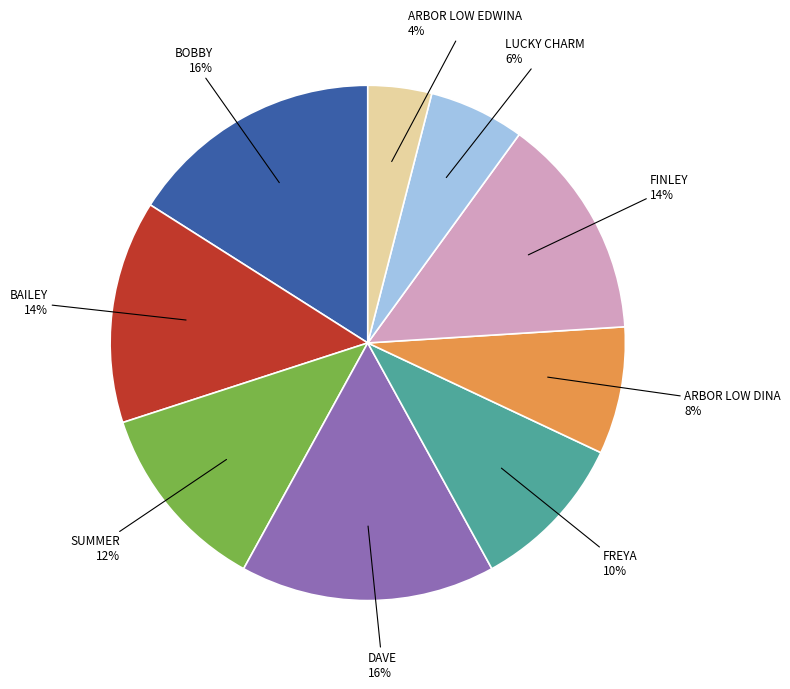

To the nearest percent, what is the average slice percentage?

11%